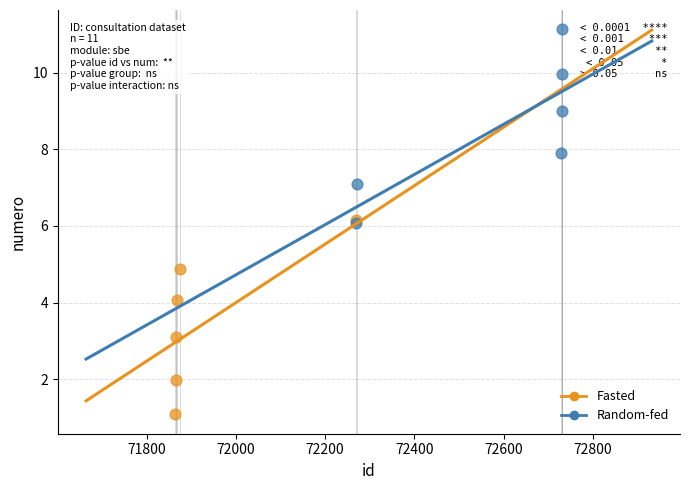

Which series has the largest Y range (max minus min)?

Fasted